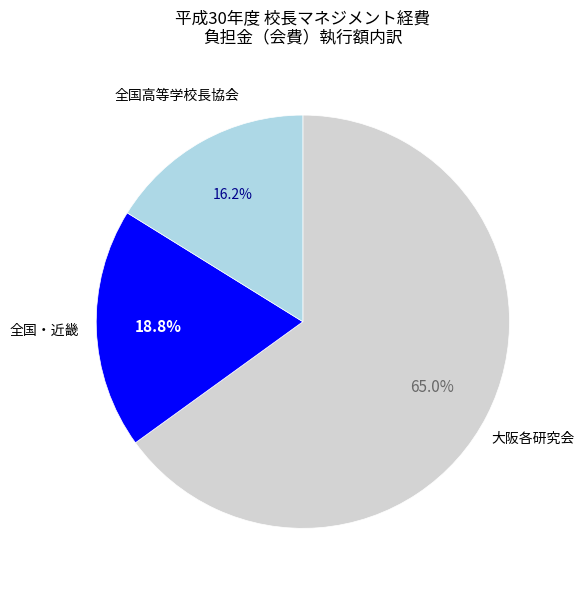

Is 全国高等学校長協会 the majority of the pie?

No